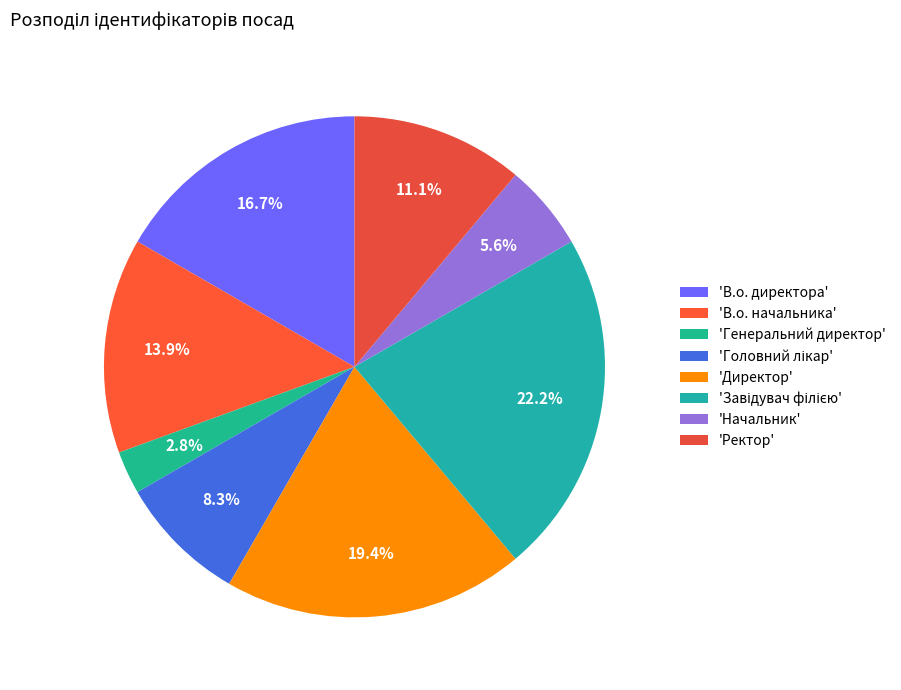

To the nearest percent, what is the average slice percentage?

12%